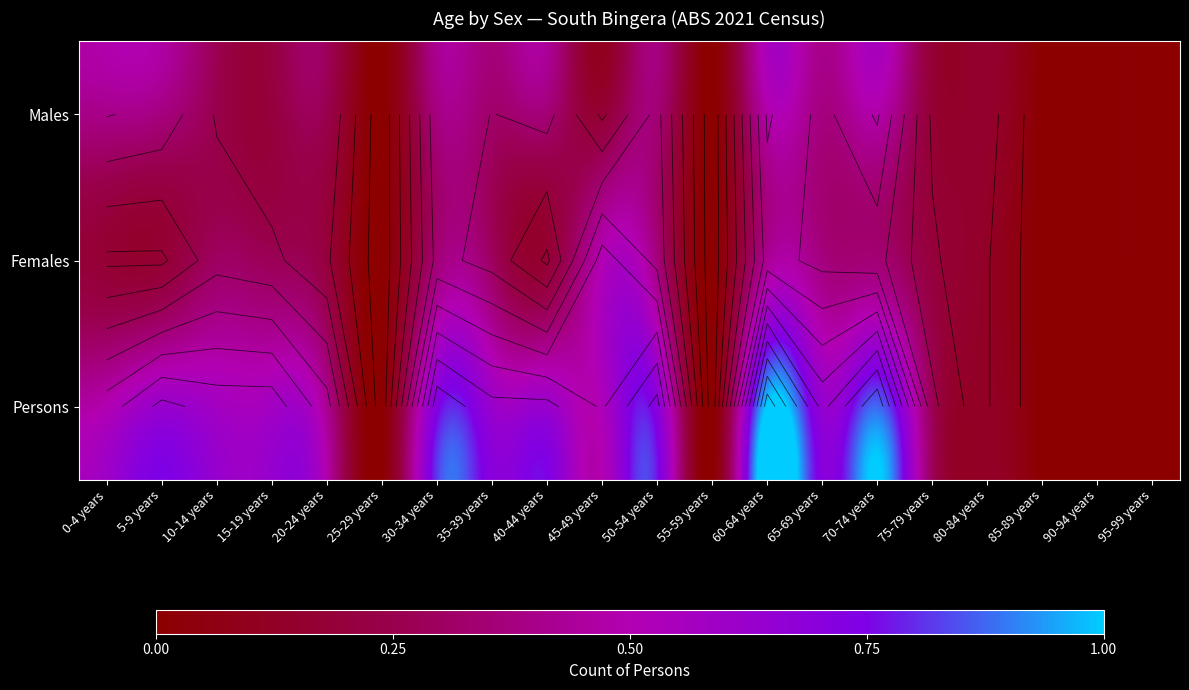

Rank the series at 45-49 years from lowest to highest value.

Males, Females, Persons